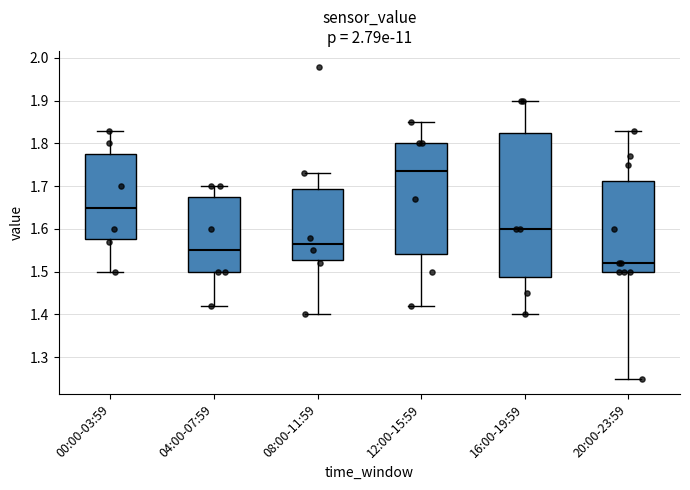

Which box's median line is the lowest?

20:00-23:59